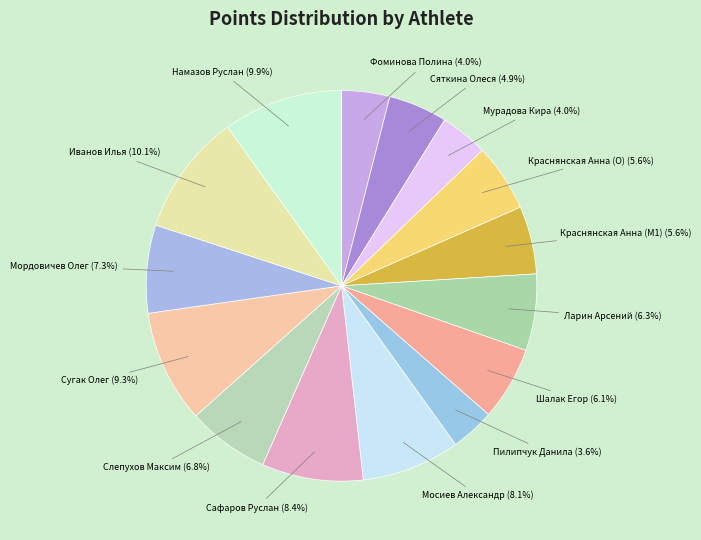

Rank the categories by value from highest to lowest.

Иванов Илья, Намазов Руслан, Сугак Олег, Сафаров Руслан, Мосиев Александр, Мордовичев Олег, Слепухов Максим, Ларин Арсений, Шалак Егор, Краснянская Анна (M1), Краснянская Анна (O), Сяткина Олеся, Фоминова Полина, Мурадова Кира, Пилипчук Данила